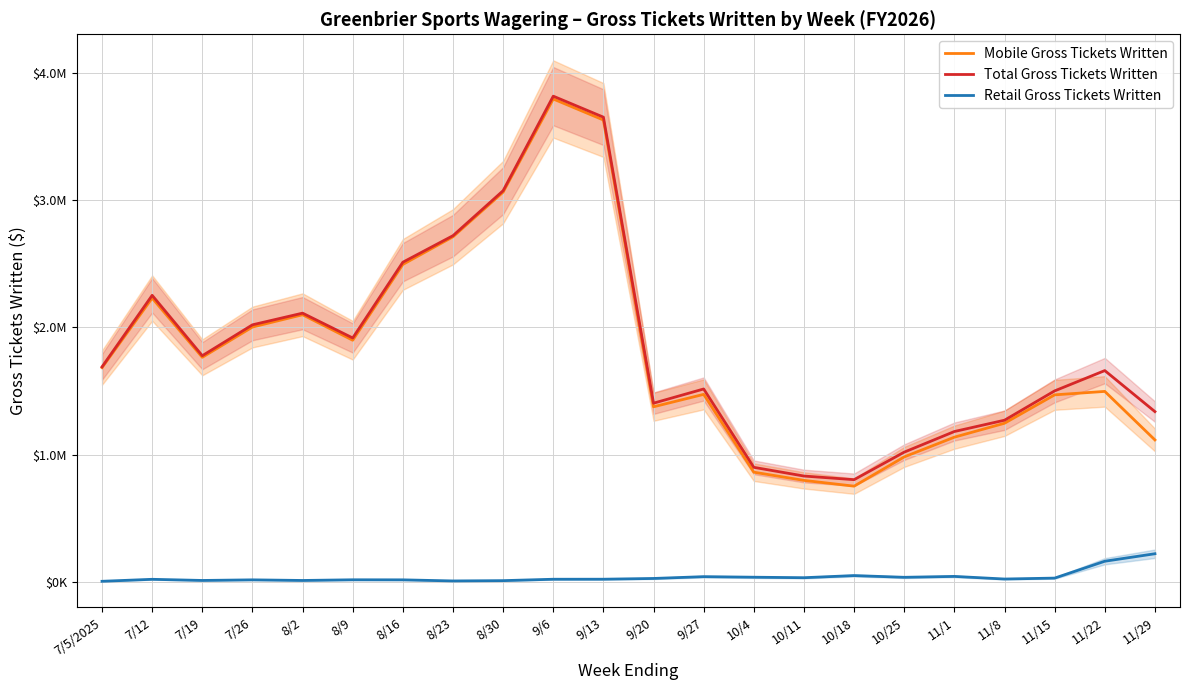

What is the label of the 17th point from the left?

10/25